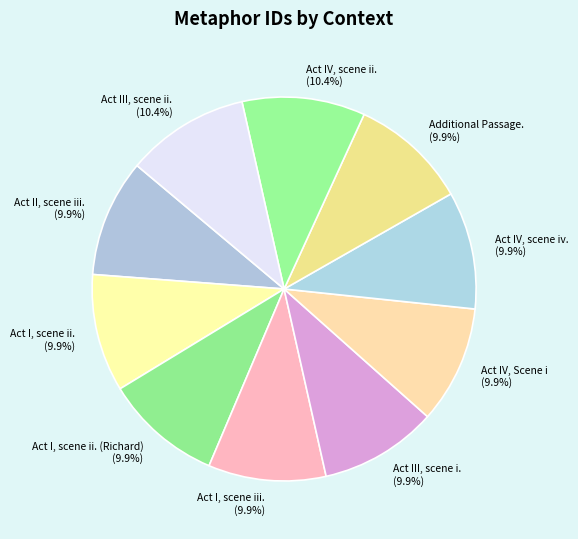

Count the number of slices in the pie.

10